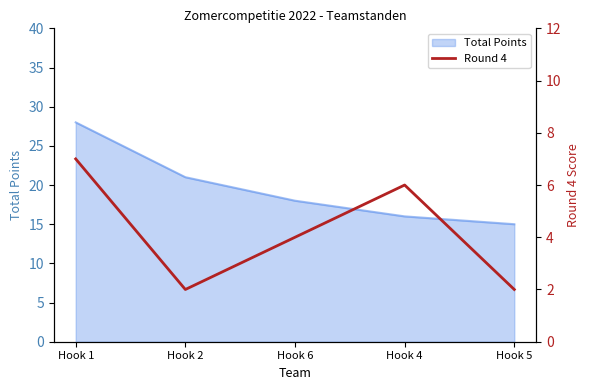

What is the maximum value for Total Points?

28